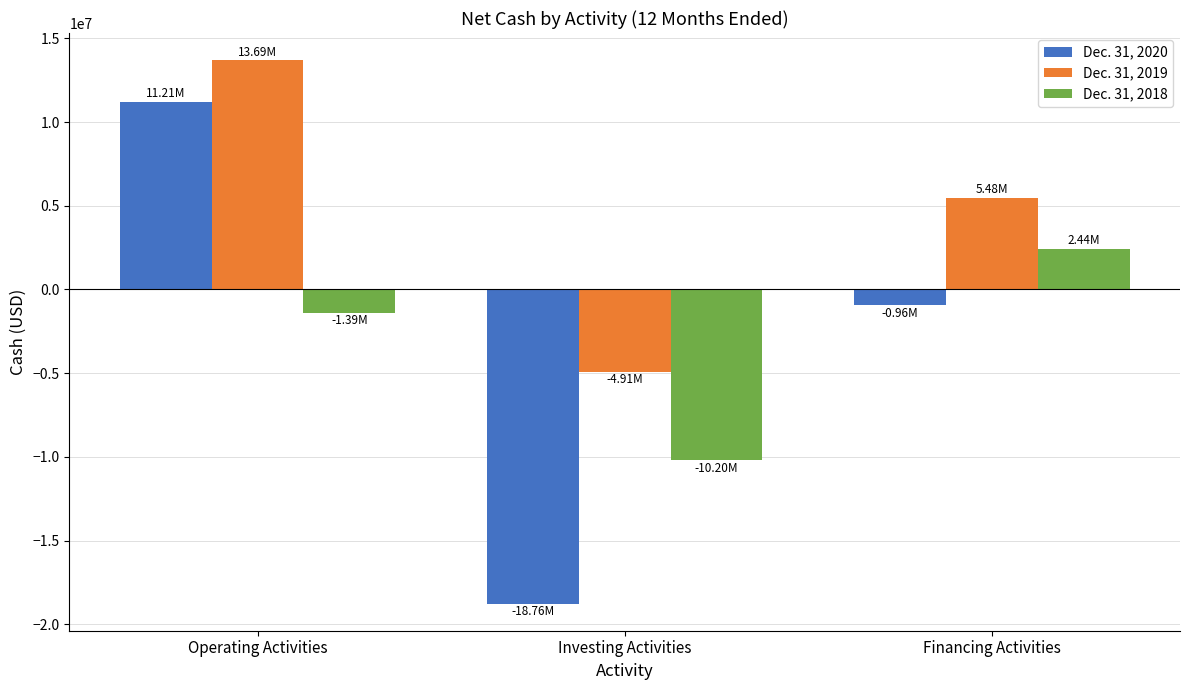

Which series has the widest spread of values?

Dec. 31, 2020